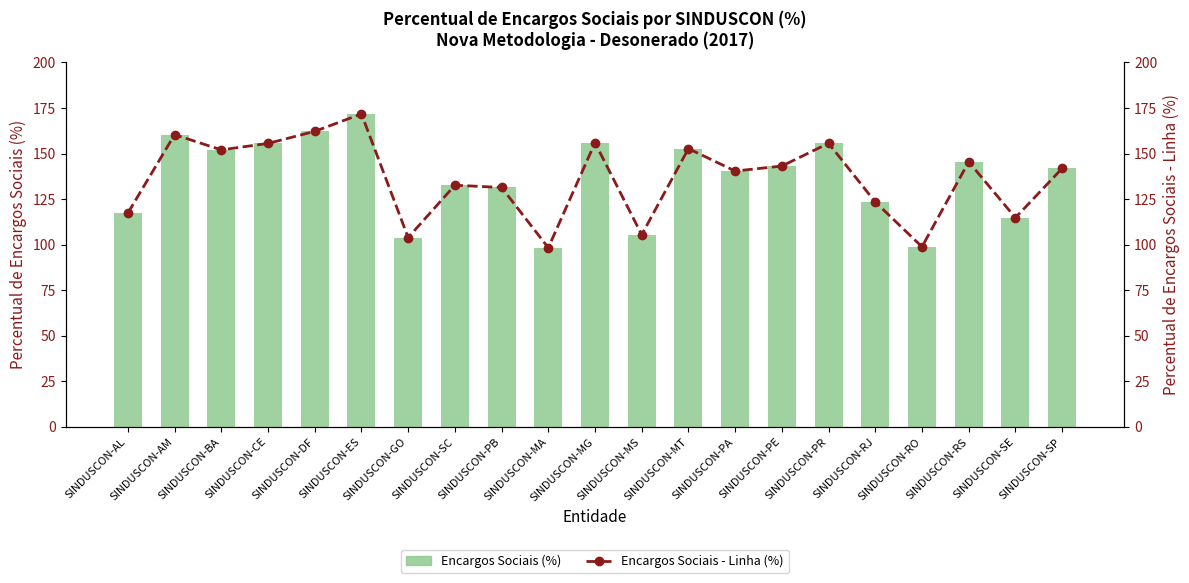

What is the sum of the Encargos Sociais - Linha (%) values at SINDUSCON-PA and SINDUSCON-BA?

292.4